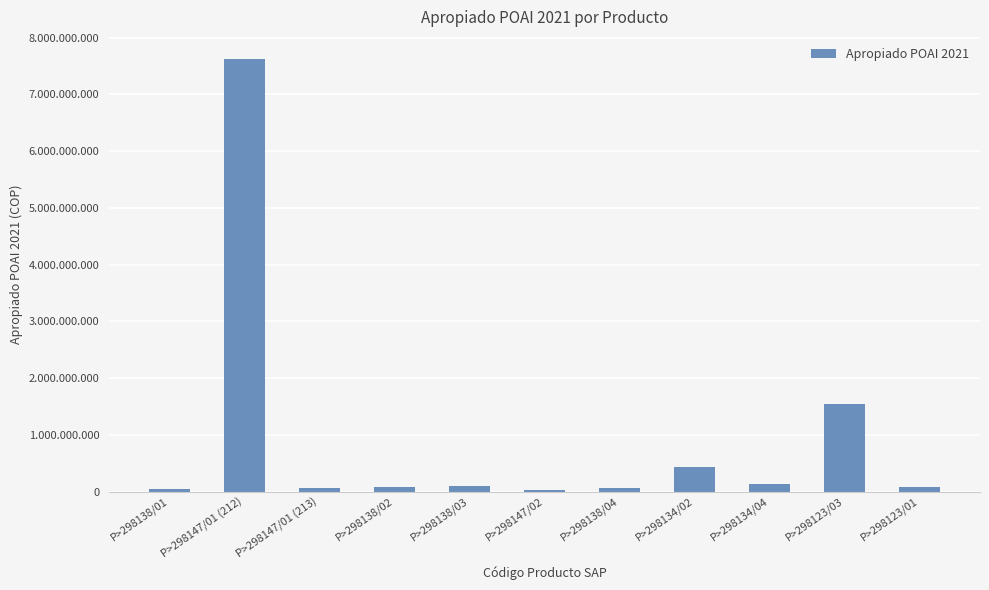

What is the label of the 1st bar from the left?

P>298138/01